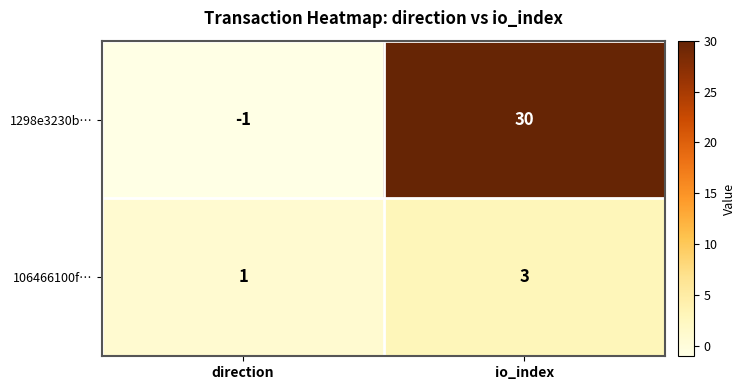

At which category is the sum across all series the highest?

io_index